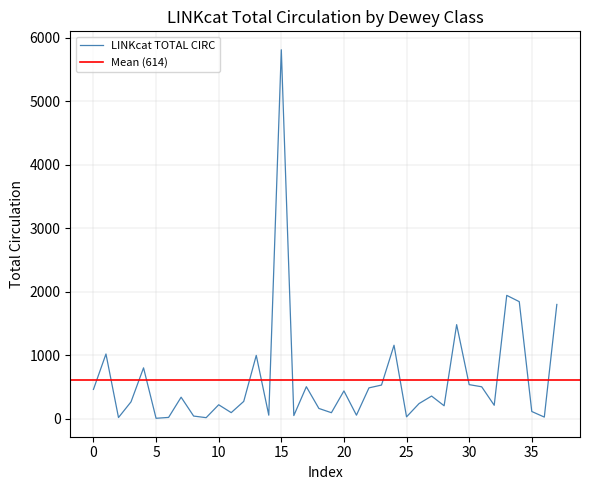

What is the maximum value for LINKcat TOTAL CIRC?

5811